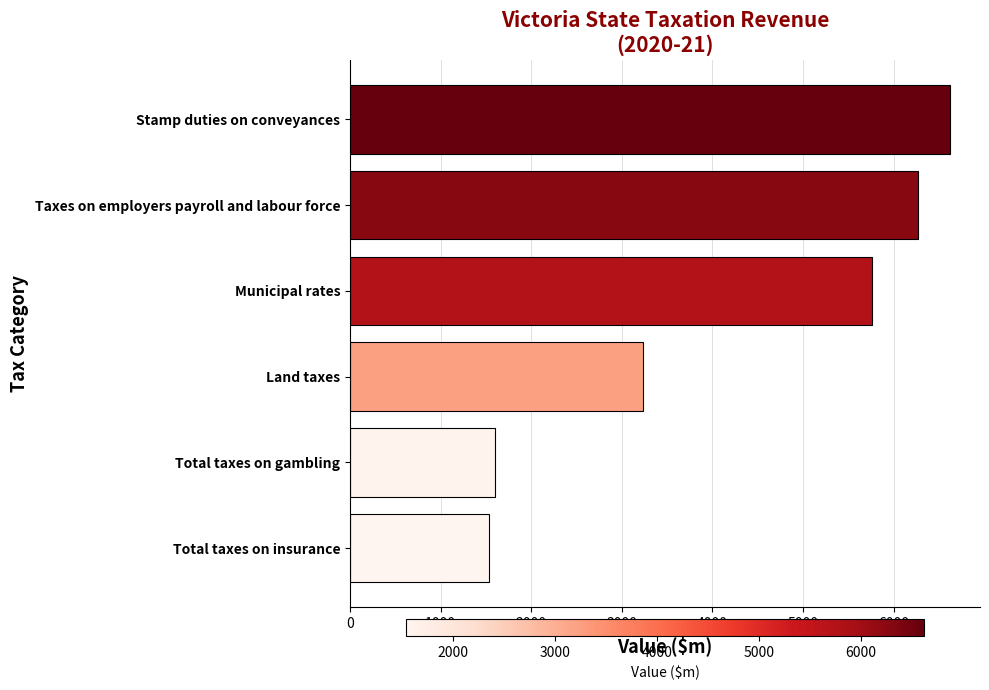

What is the ratio of the value at Land taxes to the value at Total taxes on insurance?

2.1